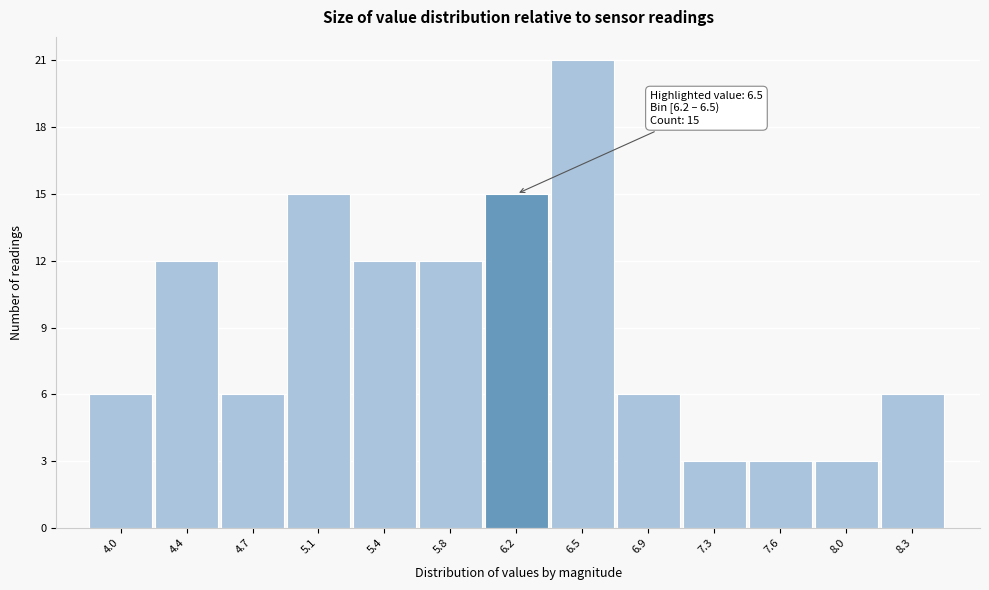

Reading left to right, transcribe all the data shown in this chart.

6	12	6	15	12	12	15	21	6	3	3	3	6